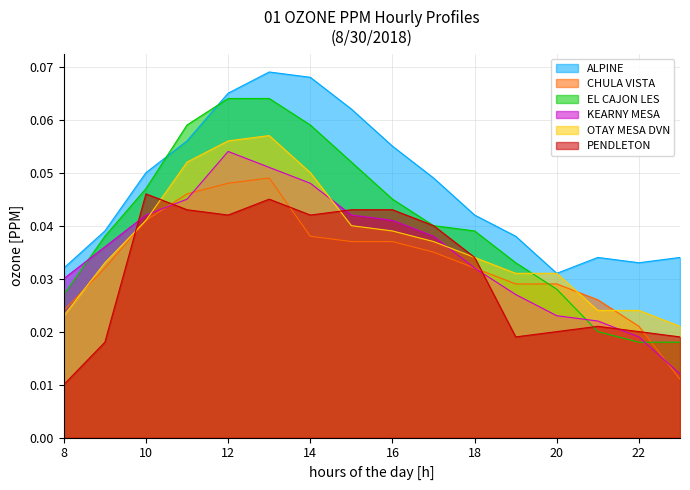

At which category does the chart reach its peak across all series?

13